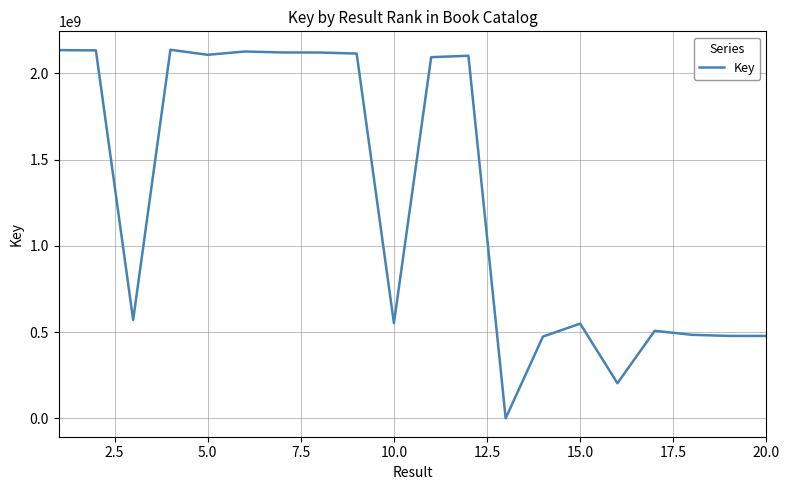

What is the greatest value displayed?

2135962726